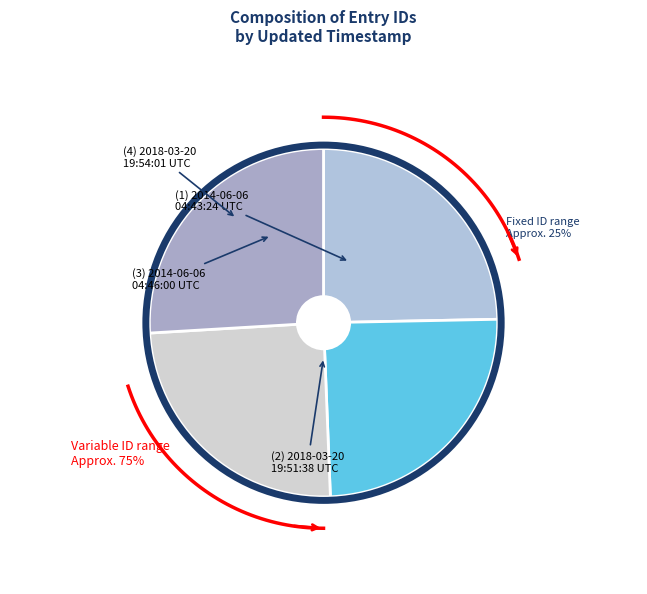

Does 2018-03-20 19:51:38 UTC represent more than half of the total?

No